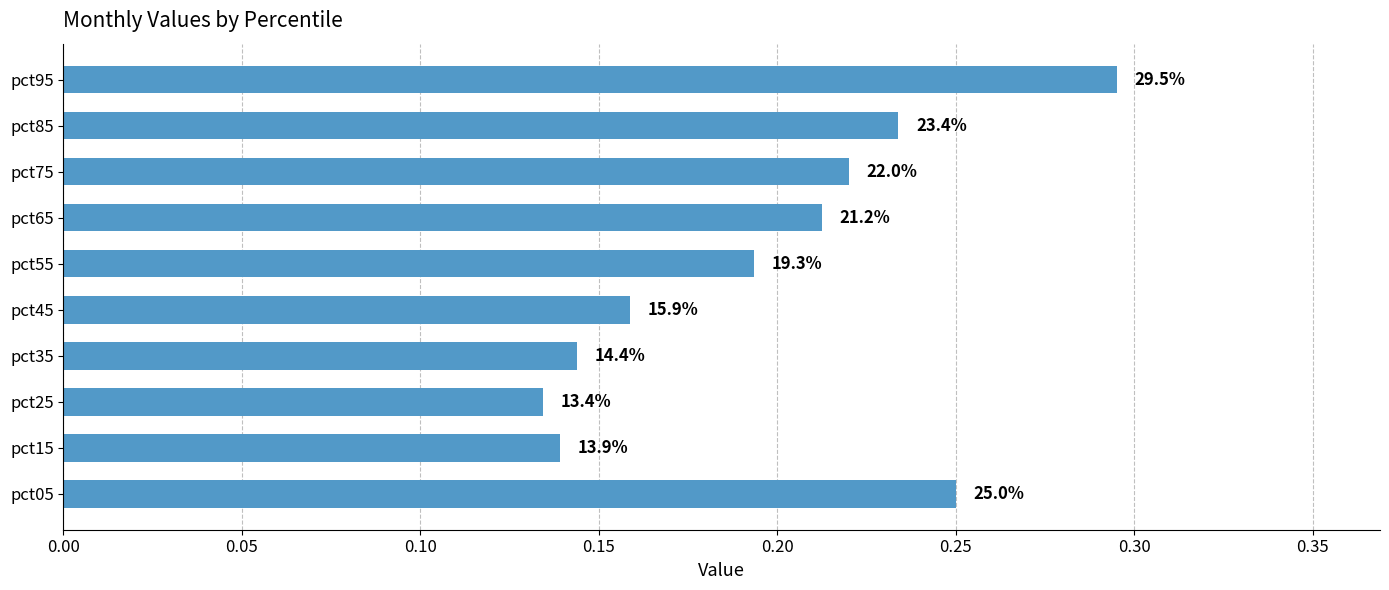

Are the bars horizontal?

Yes